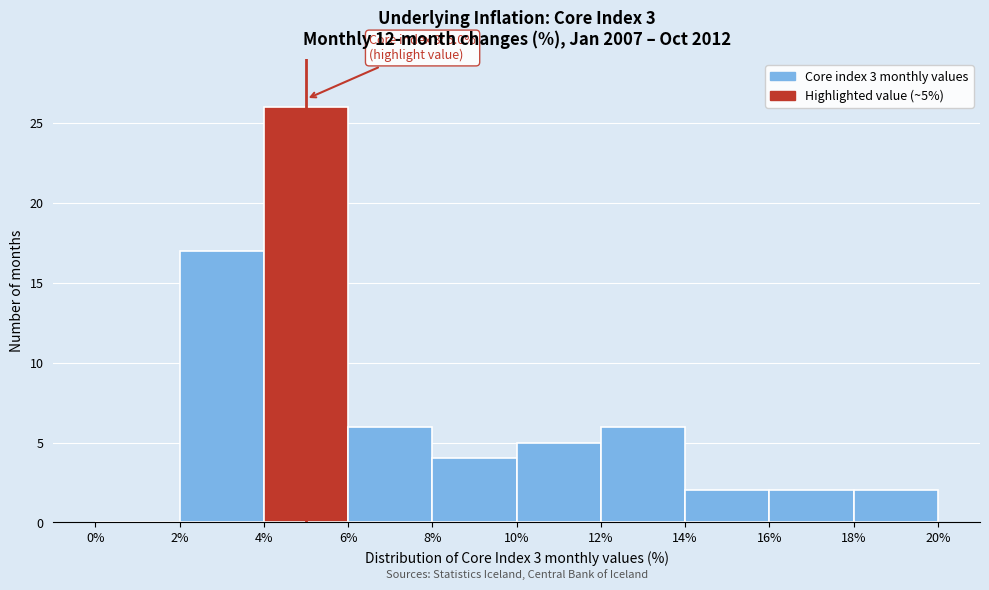

Over which range of the x-axis is the bar tallest?

4% to 6%